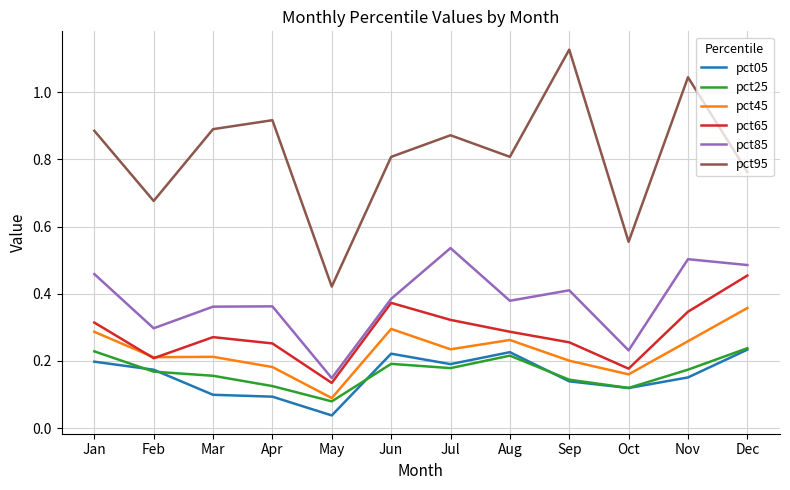

At which label is pct85 closest to 0?

May